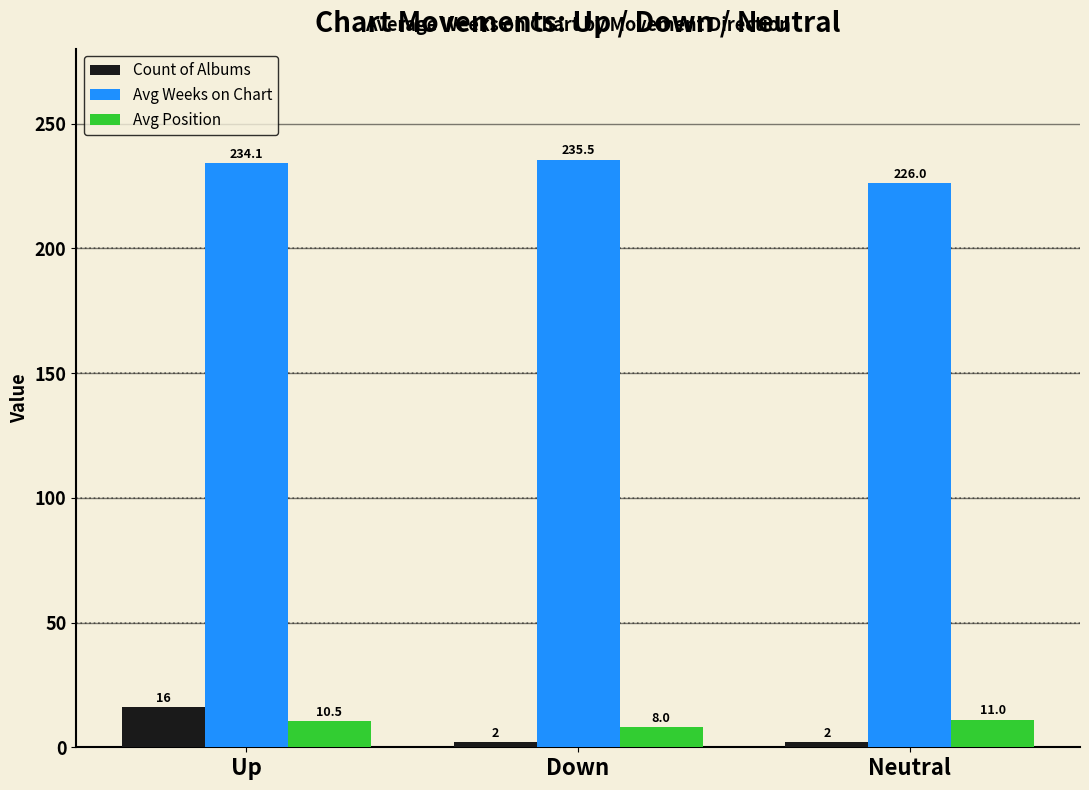

True or false: Avg Weeks on Chart has a value of 100.7 at Neutral.

False